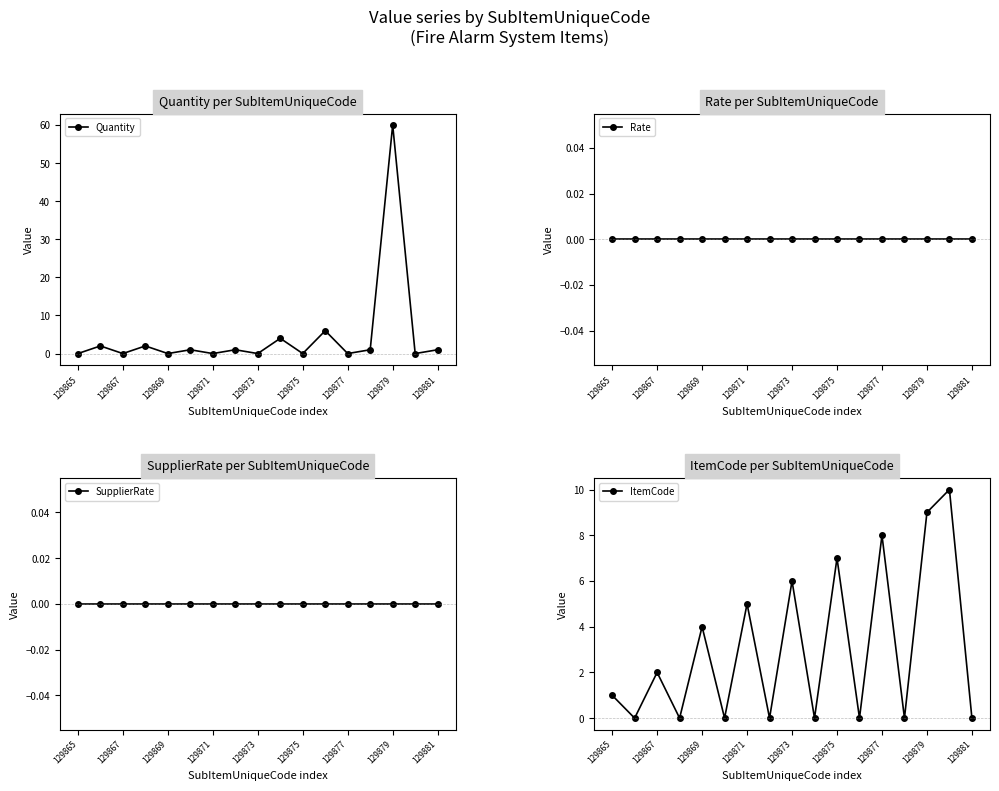

True or false: ItemCode and Rate cross at least once.

False